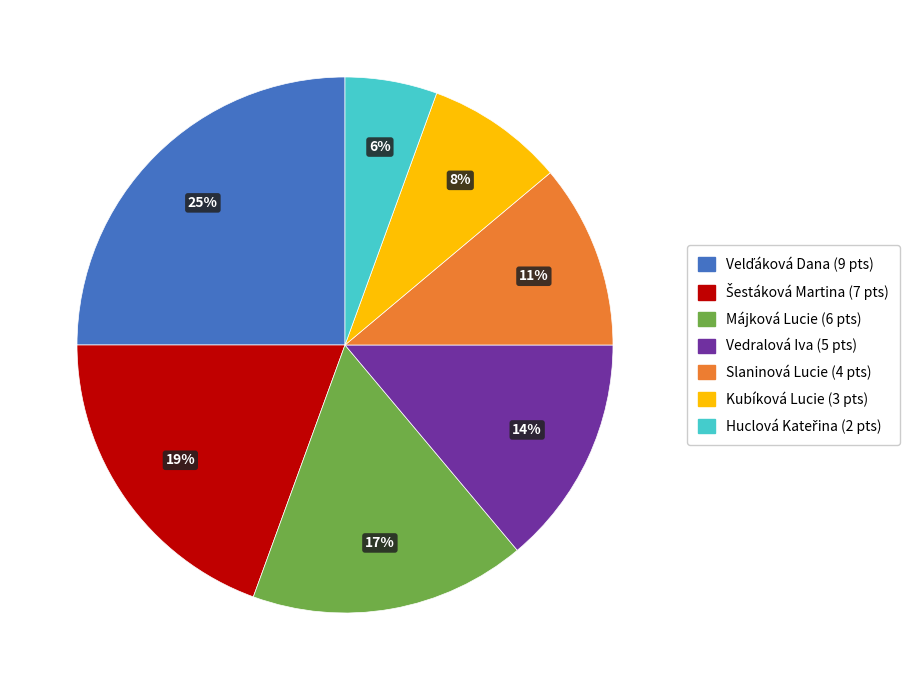

What percentage is the Májková Lucie slice, to the nearest percent?

17%